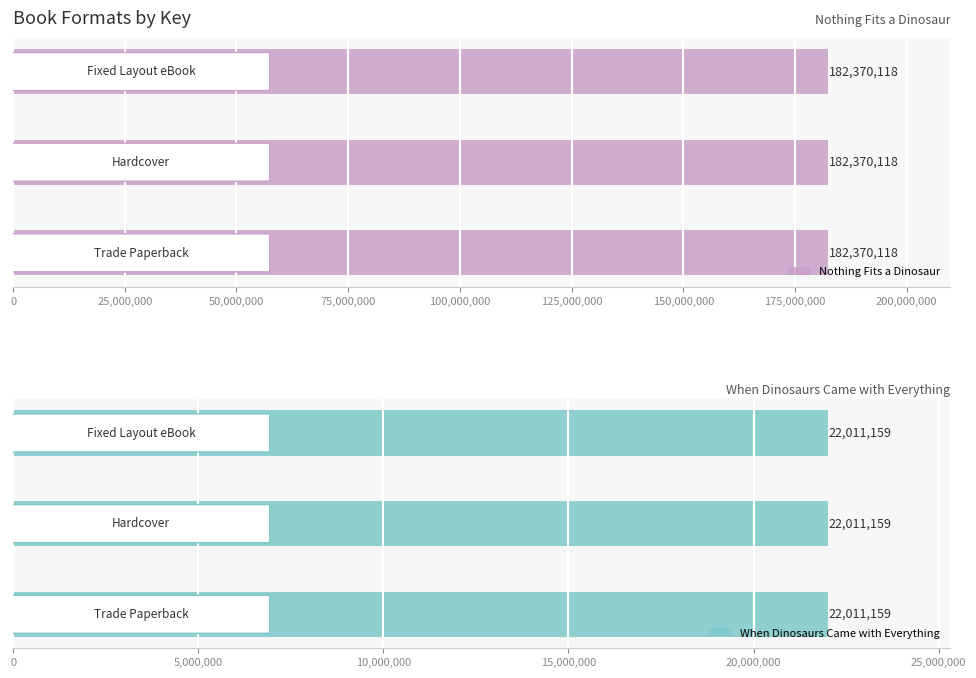

How many bars are there in total?

6